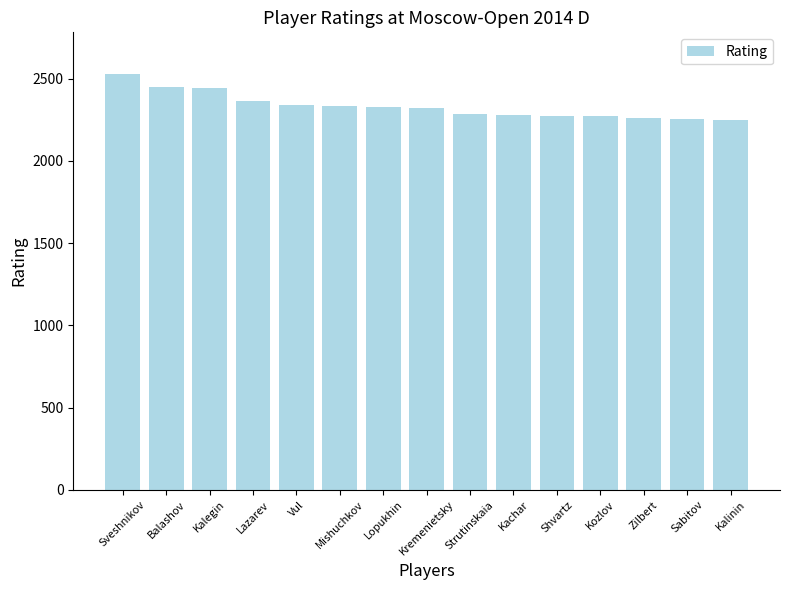

What is the smallest value displayed?

2250